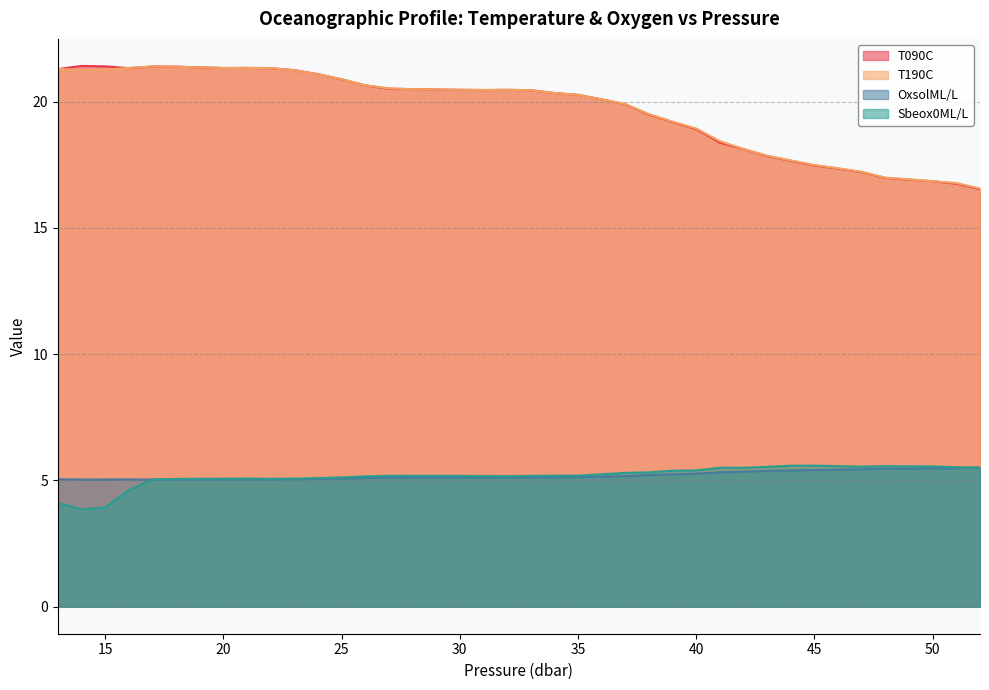

At 30, list the series in order from smallest to largest.

OxsolML/L, Sbeox0ML/L, T190C, T090C